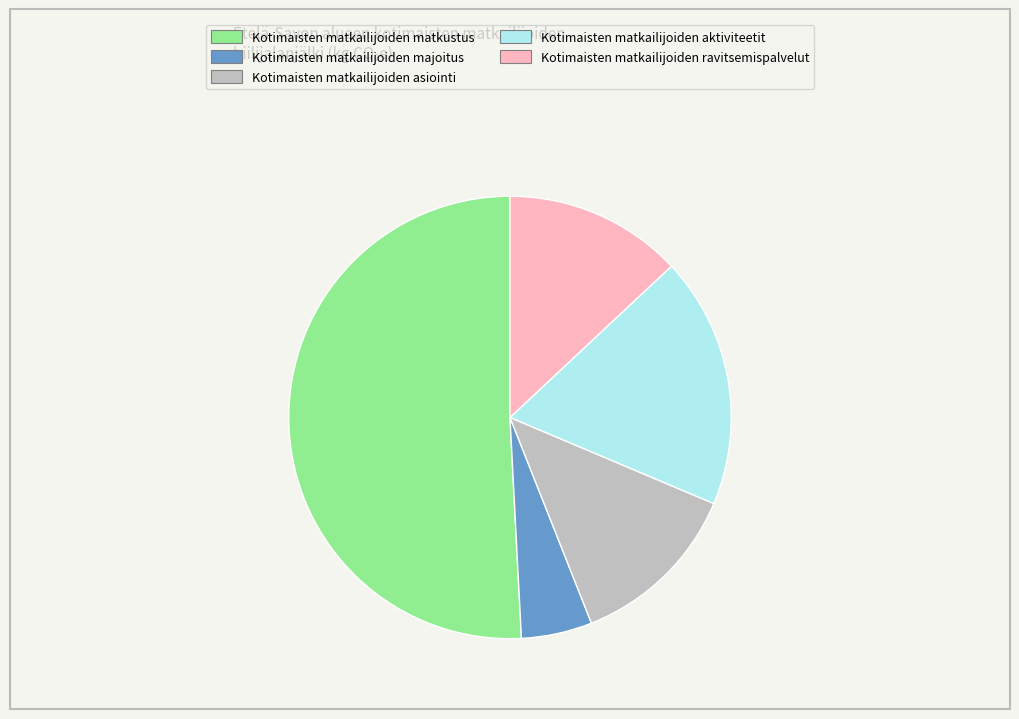

True or false: Kotimaisten matkailijoiden matkustus accounts for 60% of the total.

False